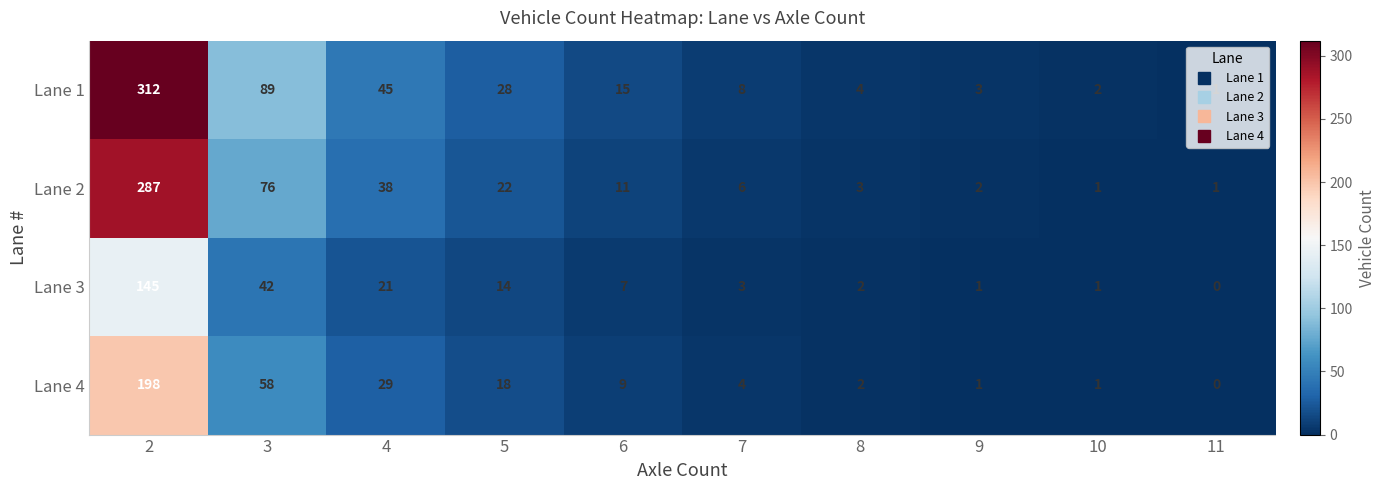

What is the sum of the Lane 1 values at 2 and 4?

357